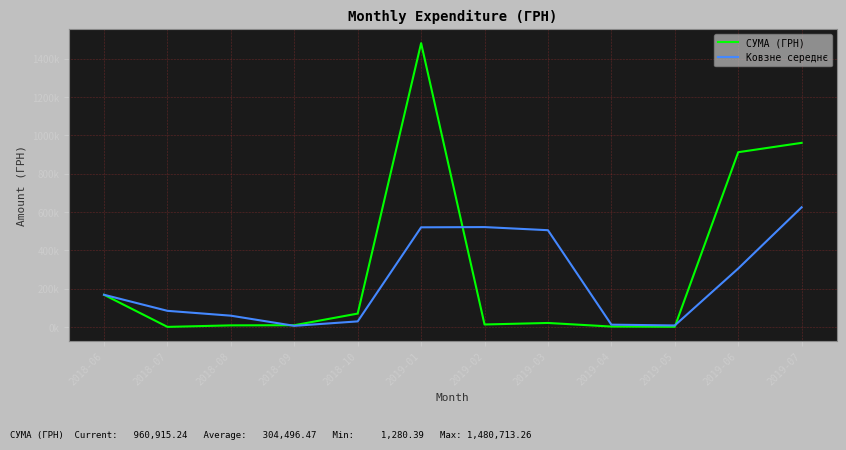

What is the average value of the Ковзне середнє series?

237507.6